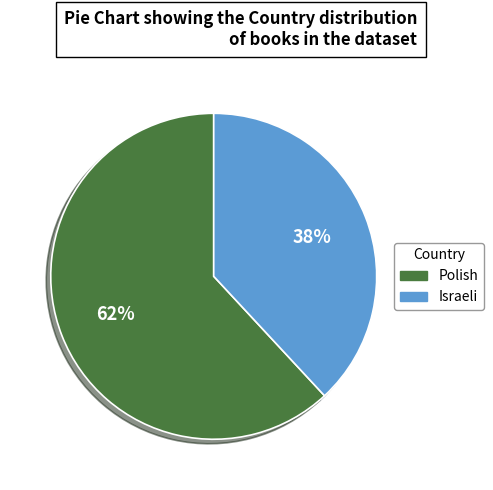

To the nearest percent, what is the average slice percentage?

50%